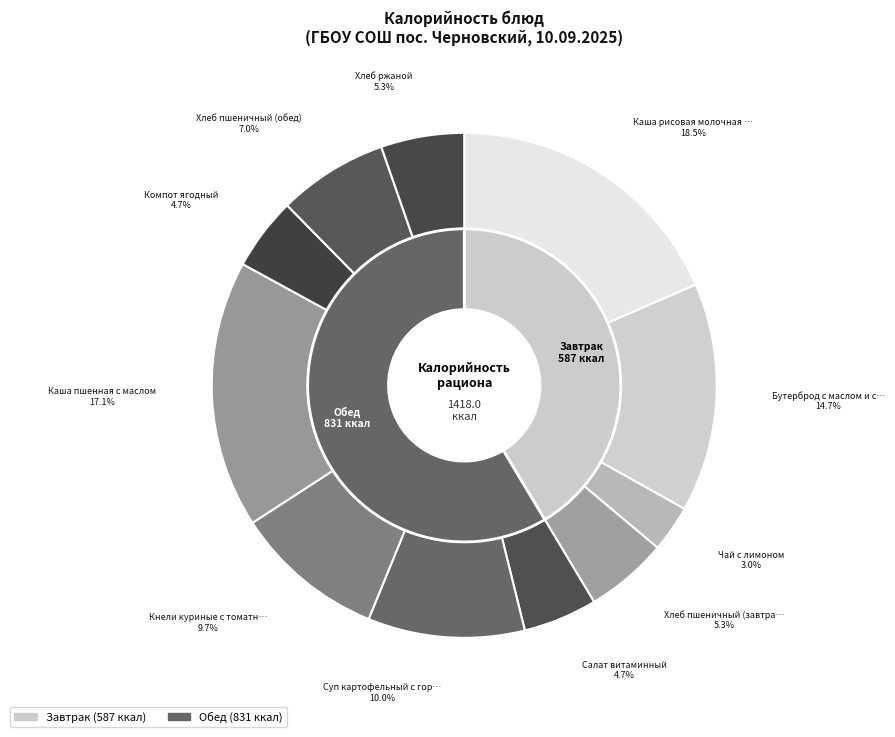

Rank the categories by value from lowest to highest.

Чай с лимоном, Компот ягодный, Салат витаминный, Хлеб пшеничный (завтрак), Хлеб ржаной, Хлеб пшеничный (обед), Кнели куриные с томатным соусом, Суп картофельный с горохом, Бутерброд с маслом и сыром, Каша пшенная с маслом, Каша рисовая молочная с маслом